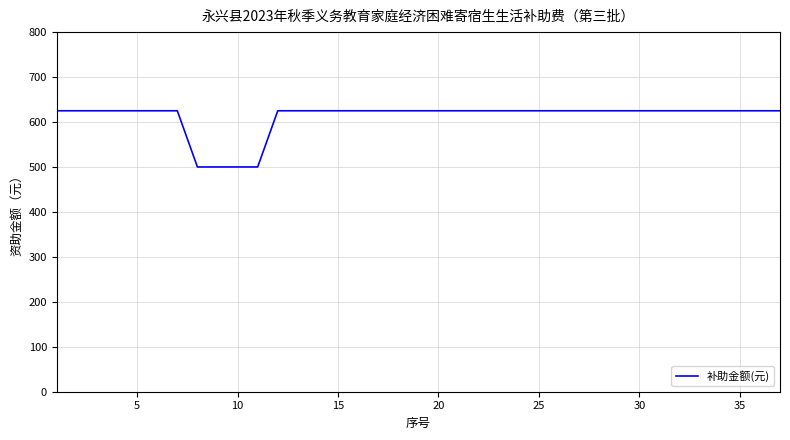

What is the difference between the maximum and minimum values?

125